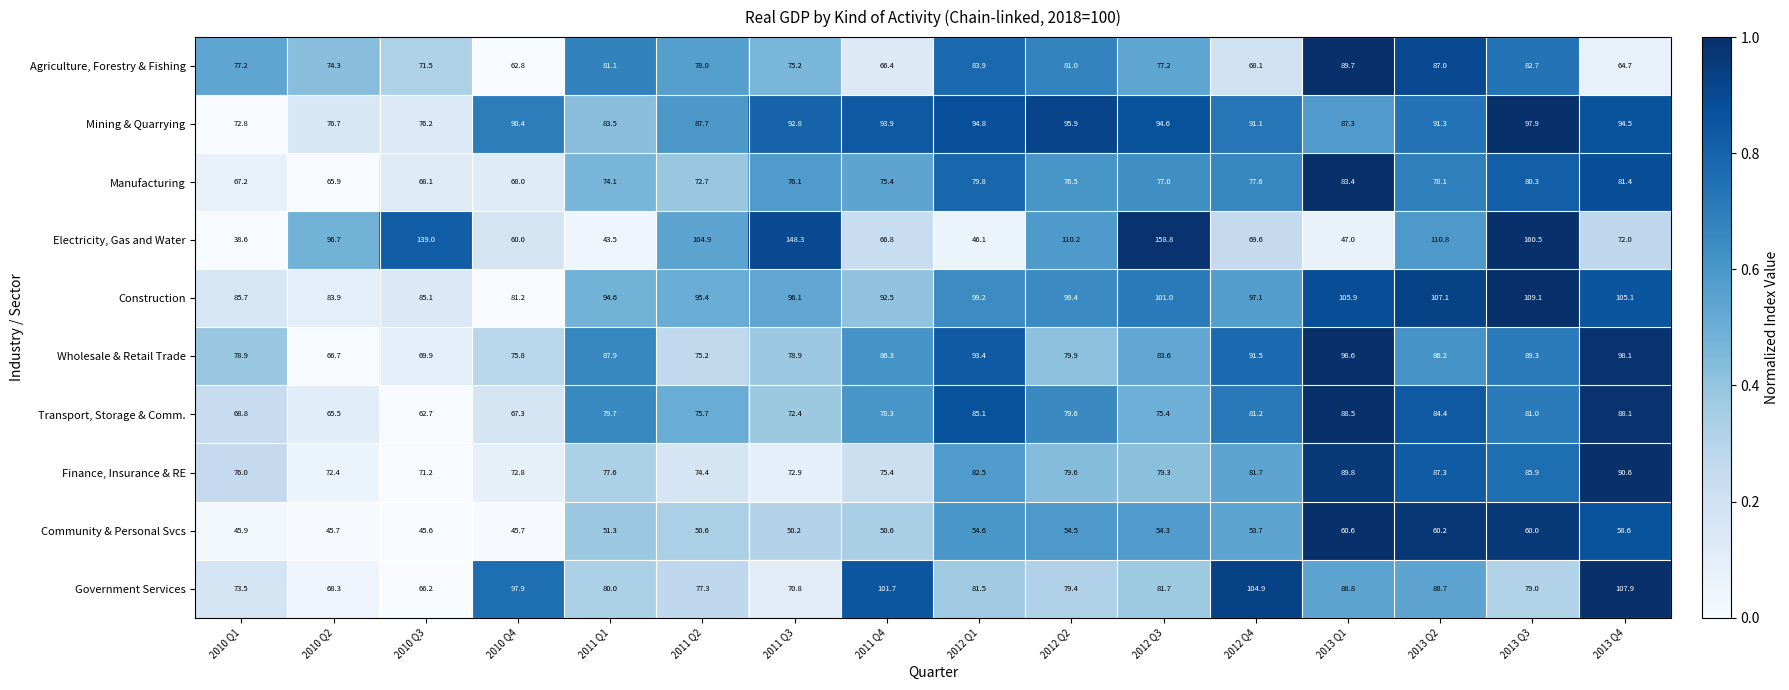

Which category has the highest value across all series?

2013 Q3